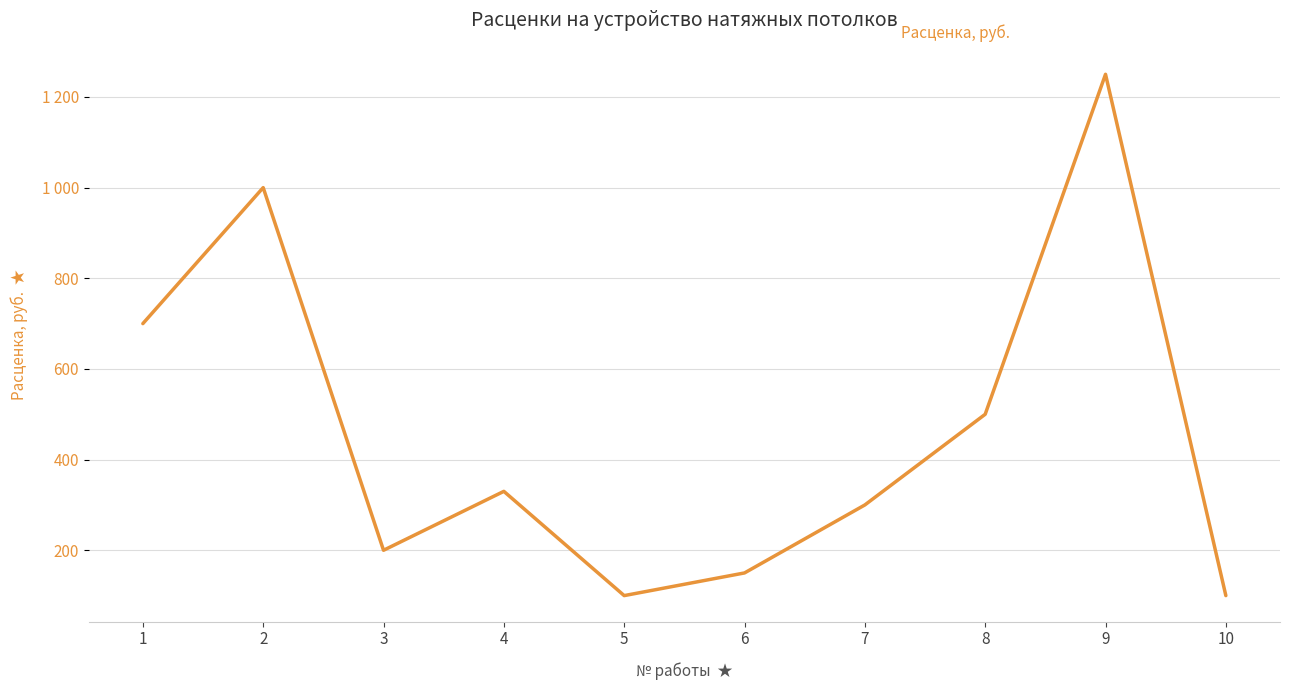

Does the chart have visible grid lines?

Yes